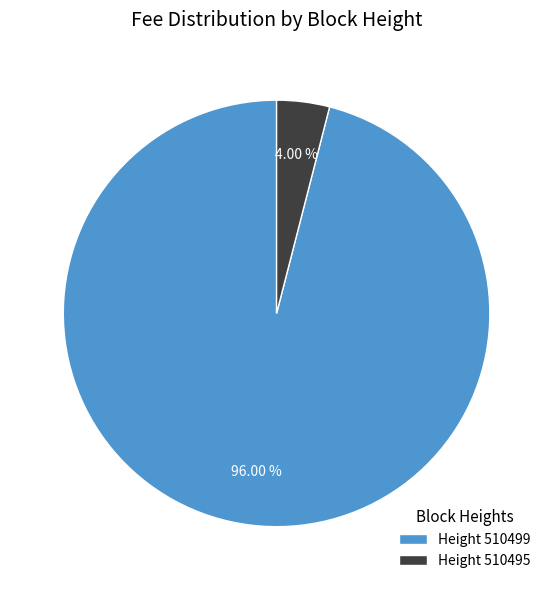

Which category has the smallest portion of the pie?

Height 510495